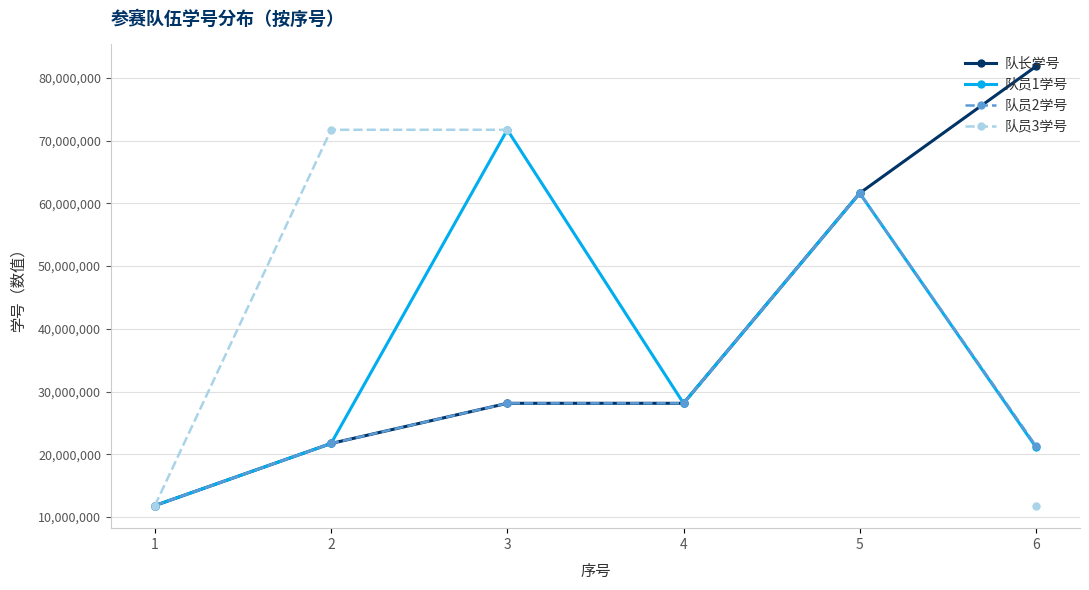

Between which two adjacent categories do 队员1学号 and 队长学号 first intersect?

1 and 2